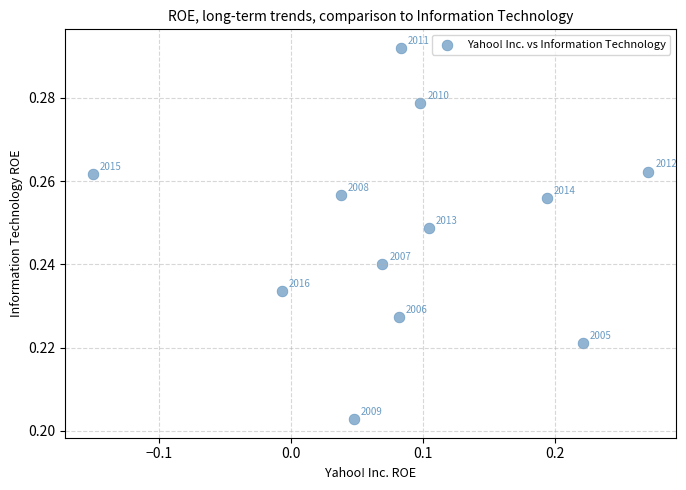

What is the range of X values (max minus min)?

0.4